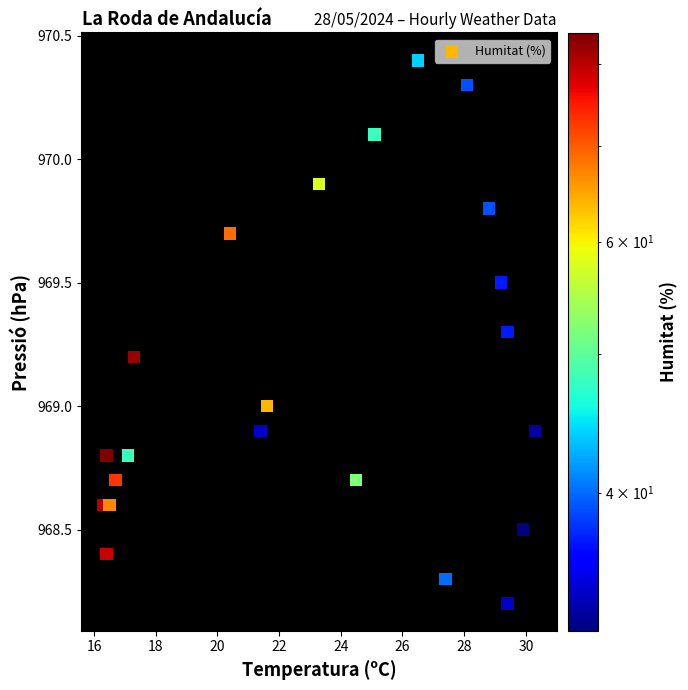

What is the range of Y values (max minus min)?

2.2